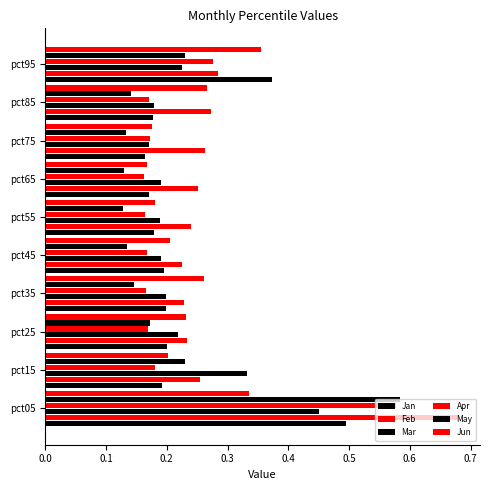

What is the average value of the Apr series?

0.2